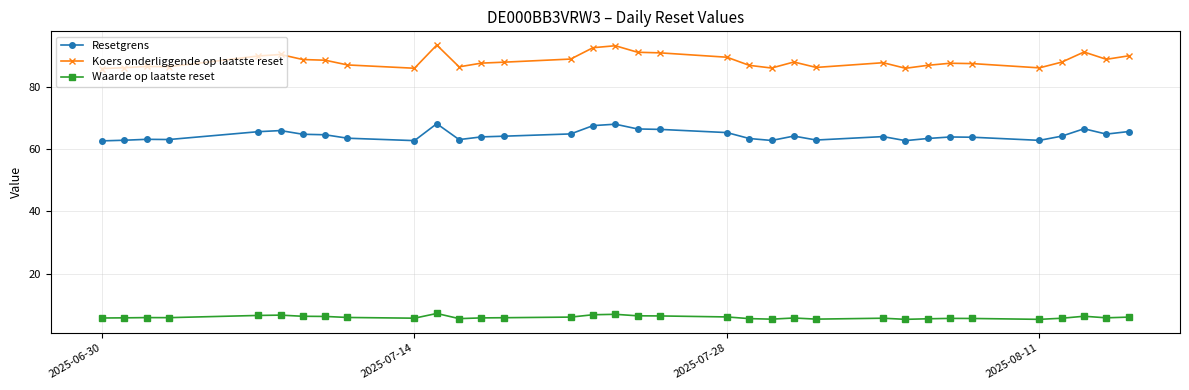

What is the maximum value for Koers onderliggende op laatste reset?

93.3